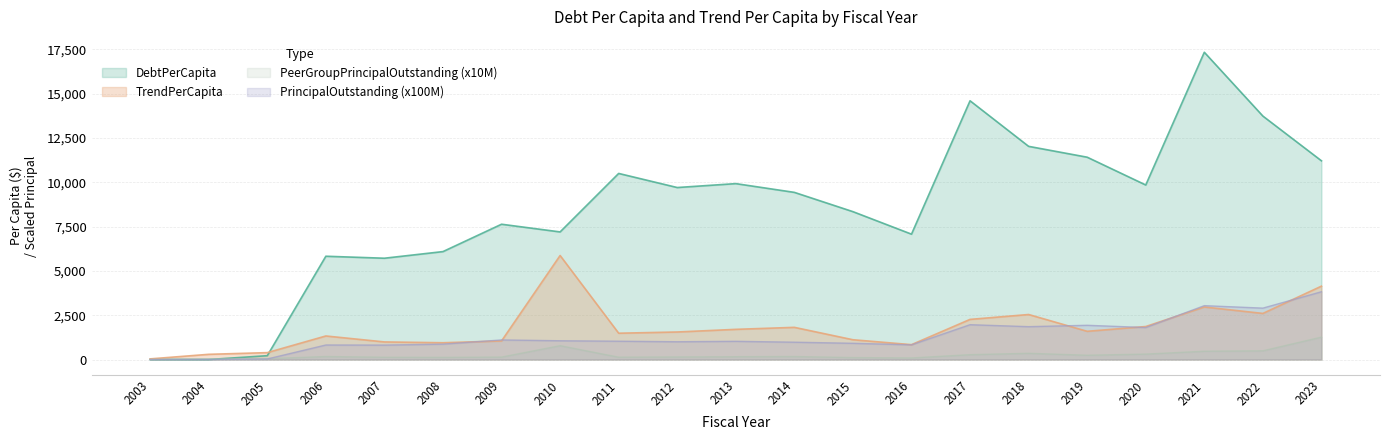

Which series changed the most between 2006 and 2008?

TrendPerCapita